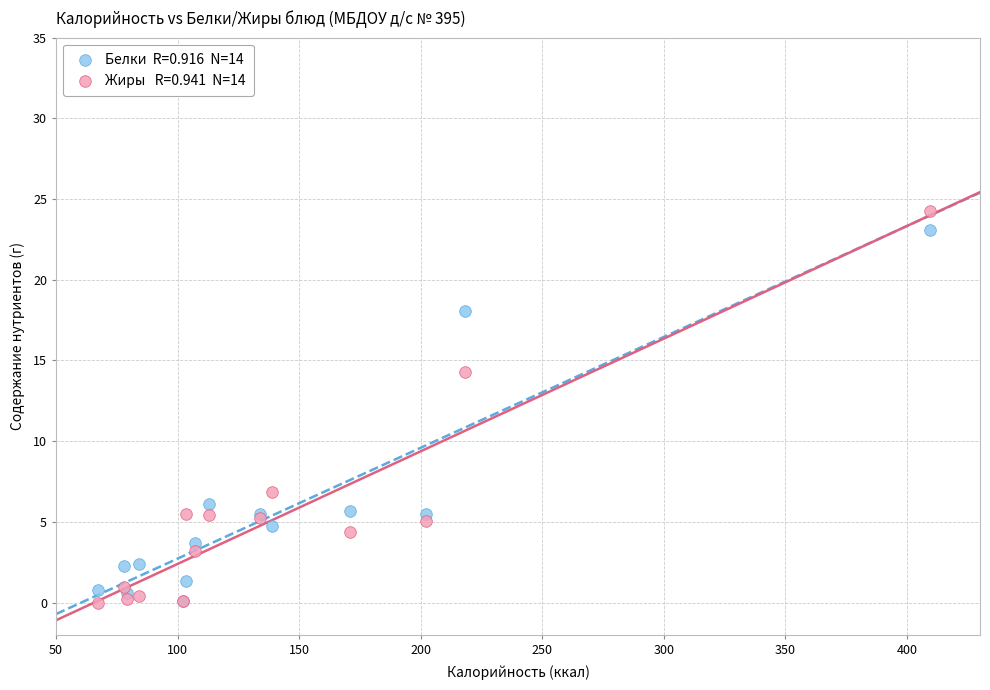

Across all series, what Y value is closest to 12?

14.3